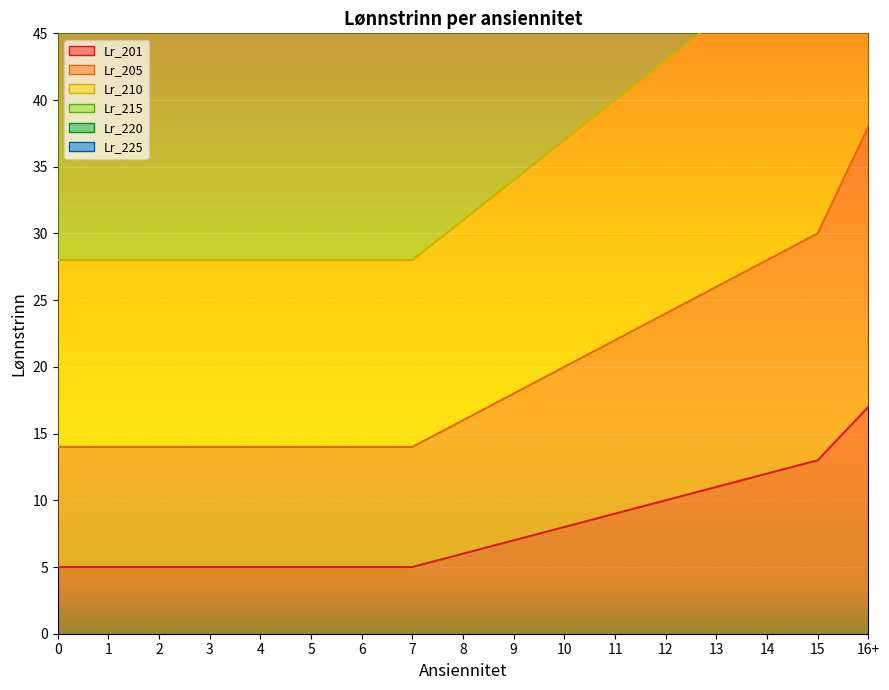

What is the spread (max minus min) of values at 6?

95